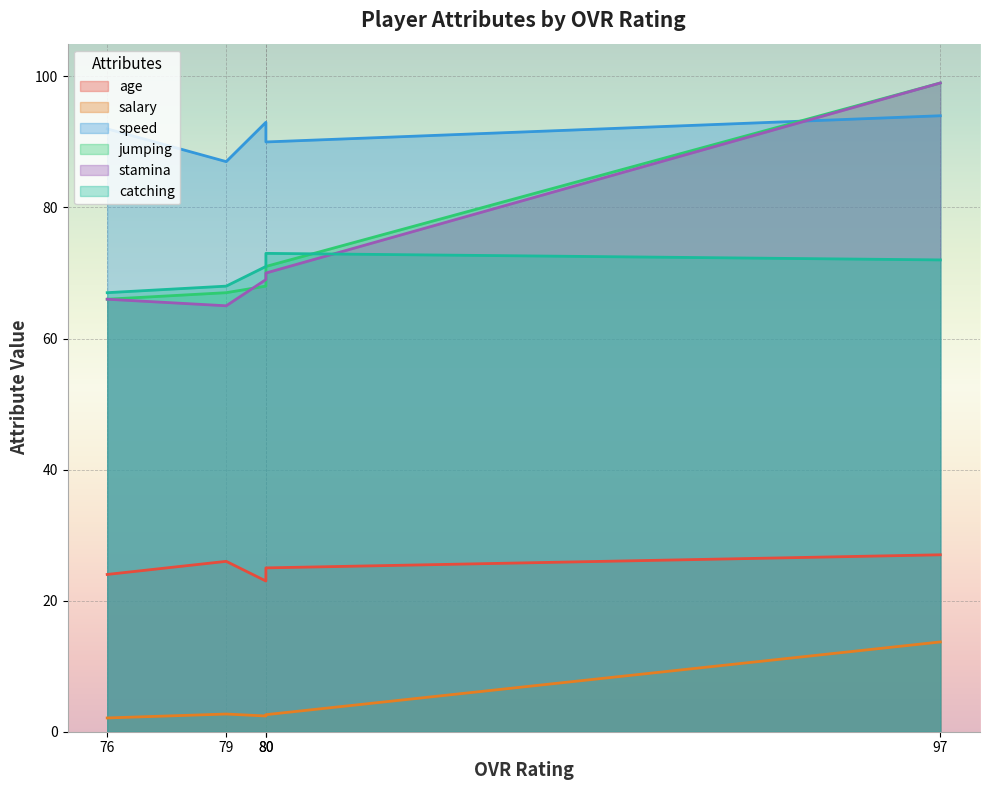

How many values in the speed series exceed 92?

2